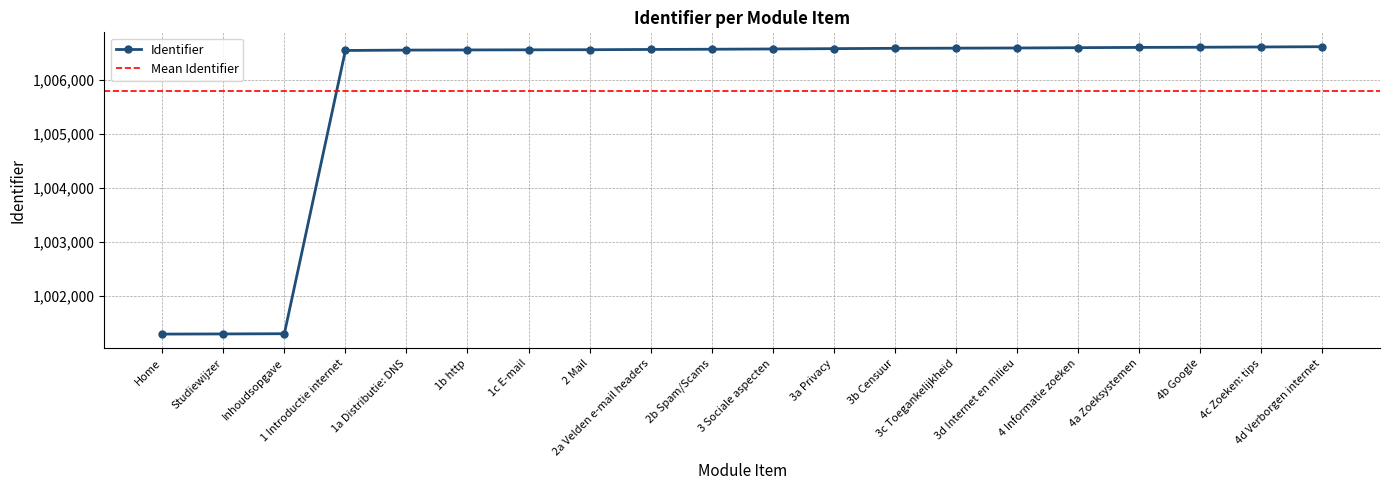

Is it true that the value at 4c Zoeken: tips is 444935?

False